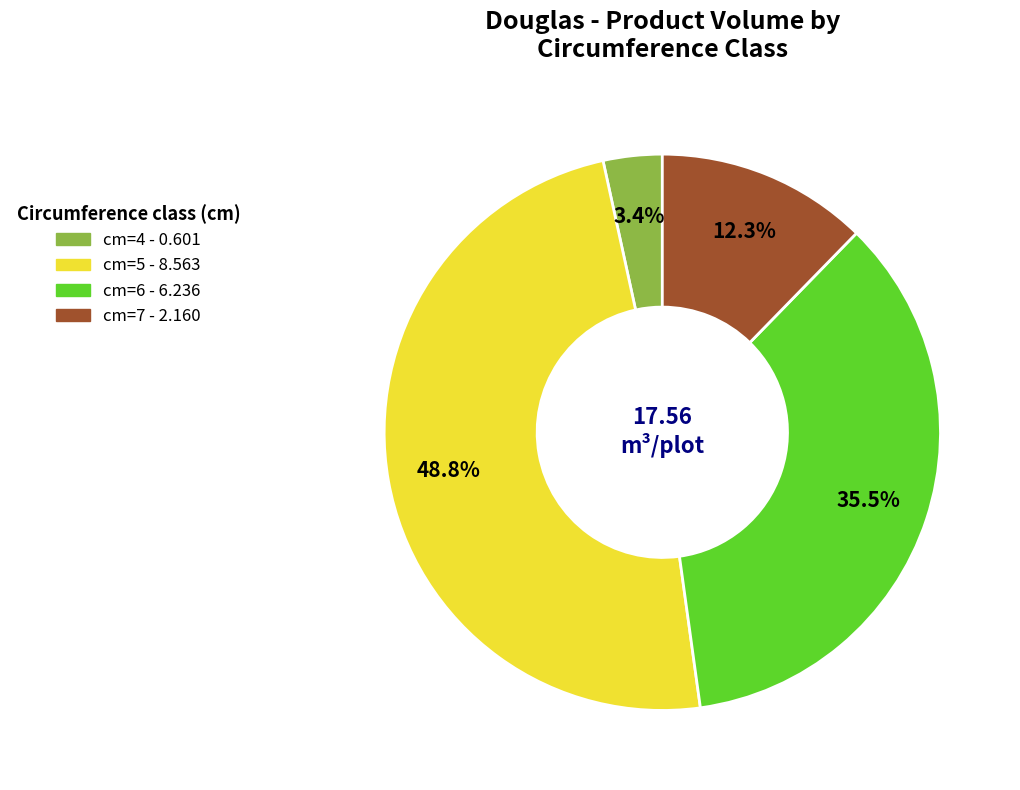

To the nearest percent, what is the difference between the largest and smallest slice percentages?

45%